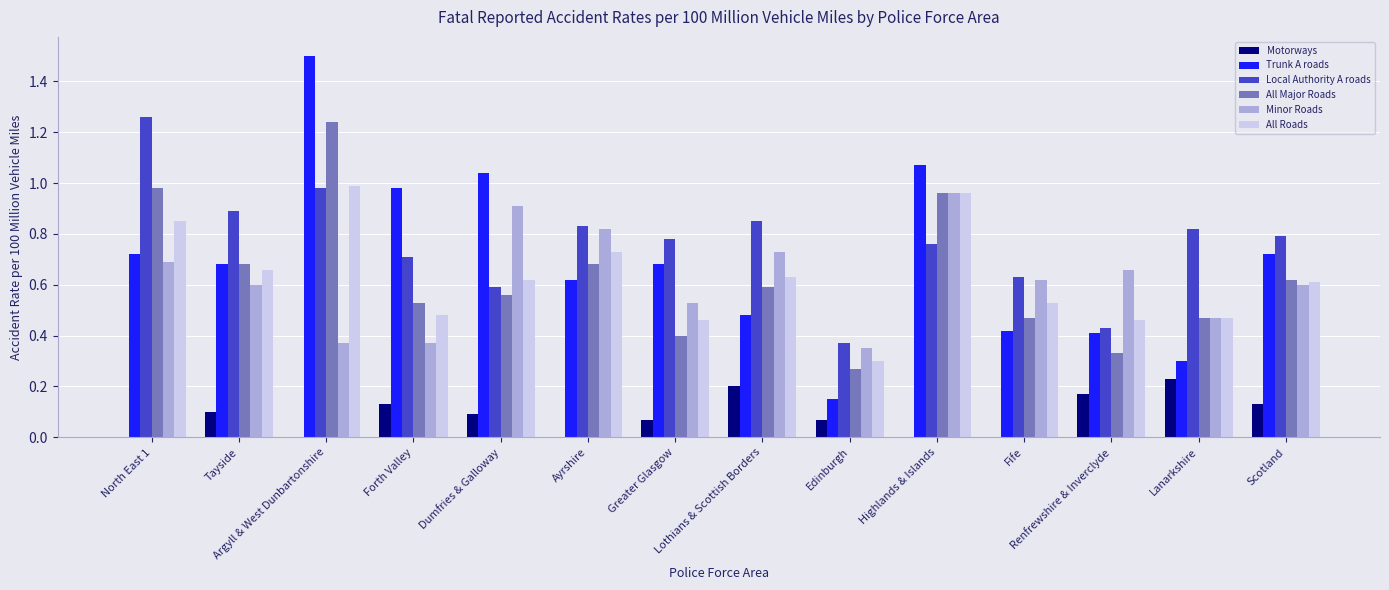

Which series has the largest total across all categories?

Local Authority A roads